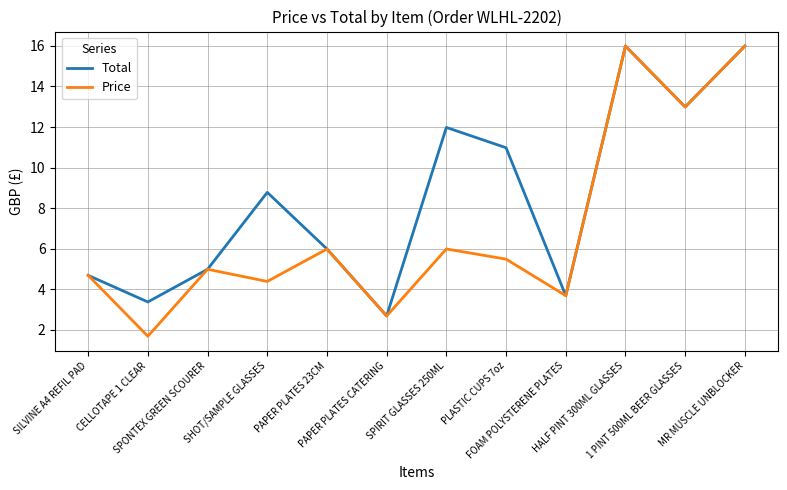

True or false: Price has more than 0 points higher than both neighbors.

True